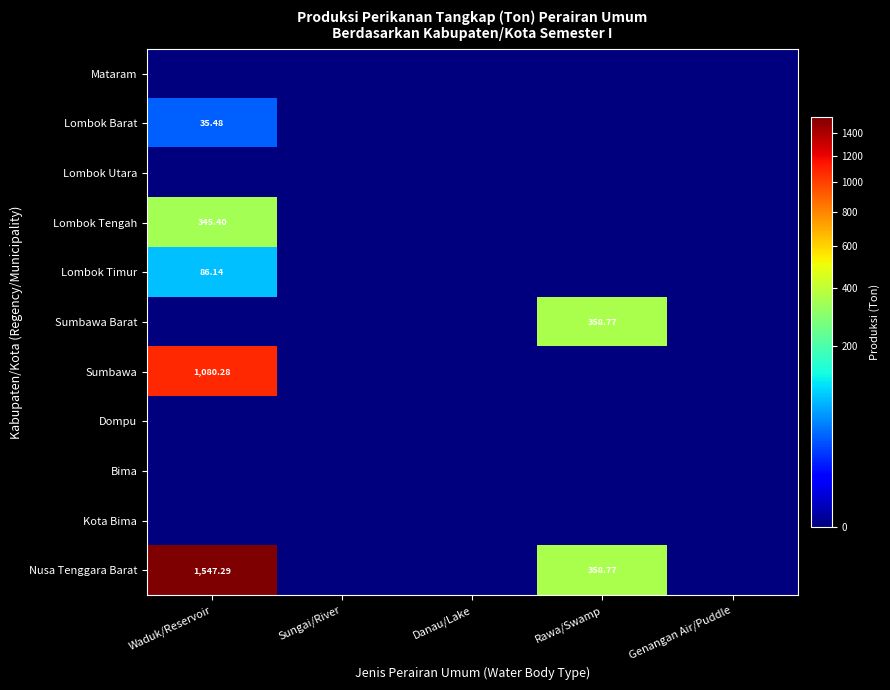

At which category does the chart reach its peak across all series?

Waduk/Reservoir